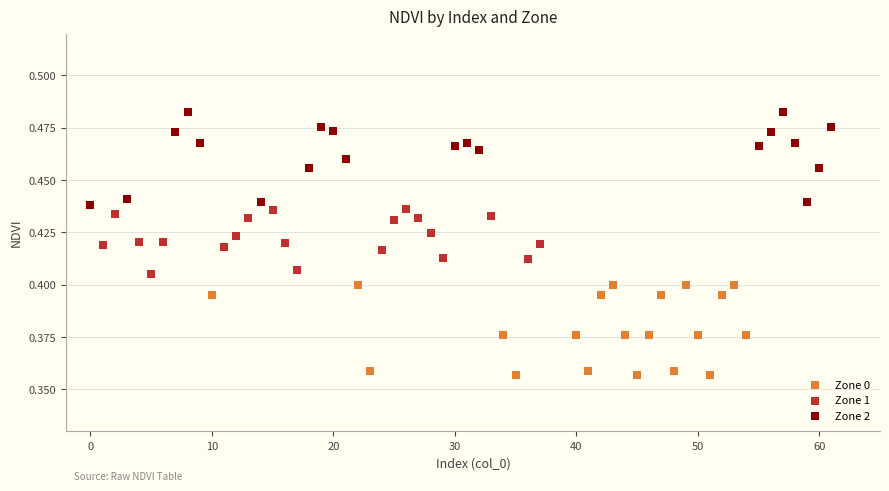

Which series contains the highest Y value?

Zone 2